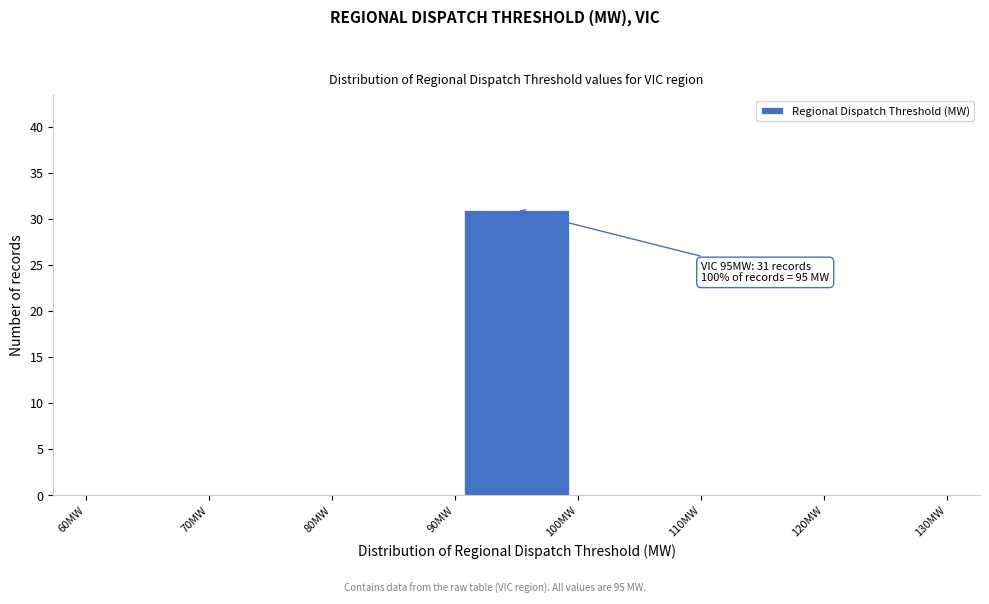

Which range on the x-axis has the tallest bar?

90 to 100